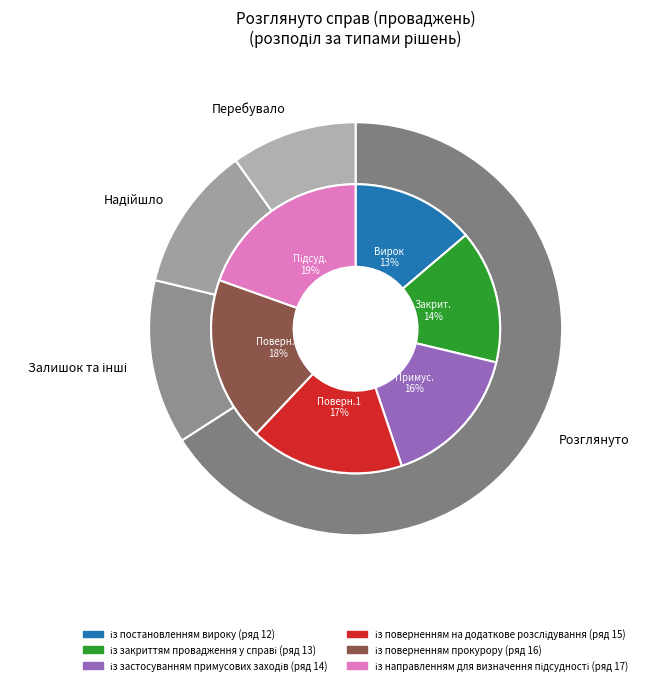

The із застосуванням примусових заходів slice represents 16% of the pie. True or false?

True